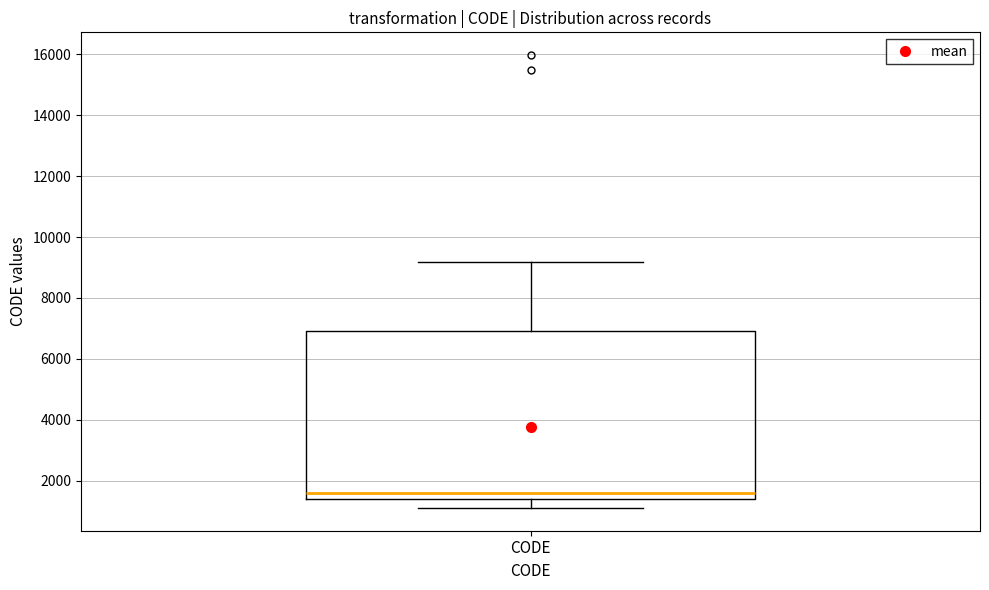

Transcribe this box plot: give where the median line is, the range the box spans, and where the two whiskers end, as read against the y-axis. The values are not printed on the chart, so give them approximately, as read against the axis.

median 1600, box 1400 to 6800, whiskers 1200 to 9200